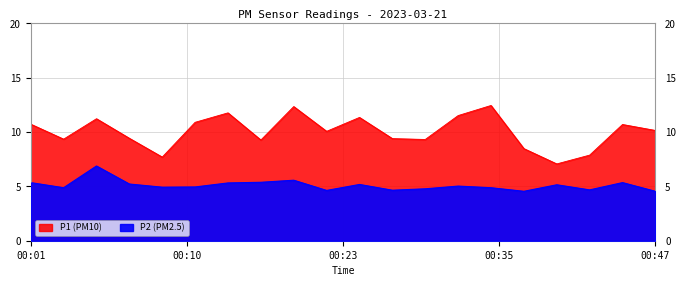

What is the sum of all P1 values?

201.1